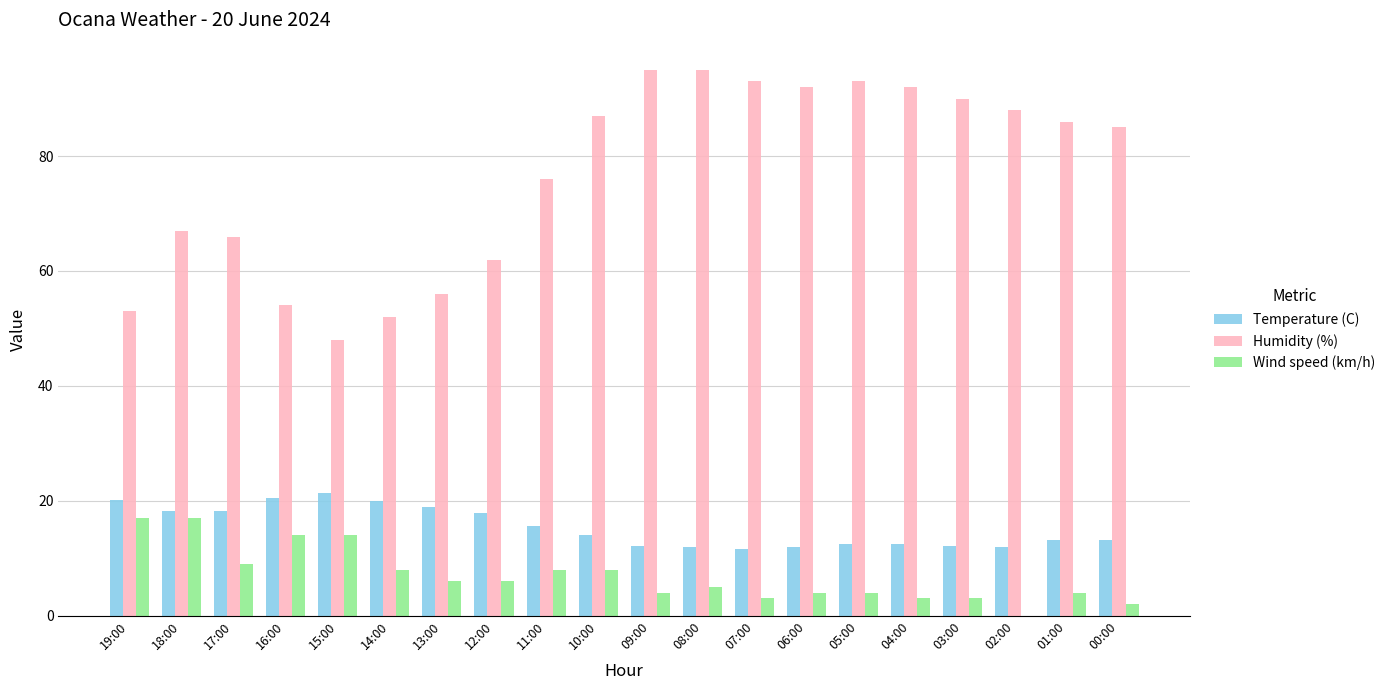

What is the sum of the Temperature (C) values at 17:00 and 01:00?

31.4